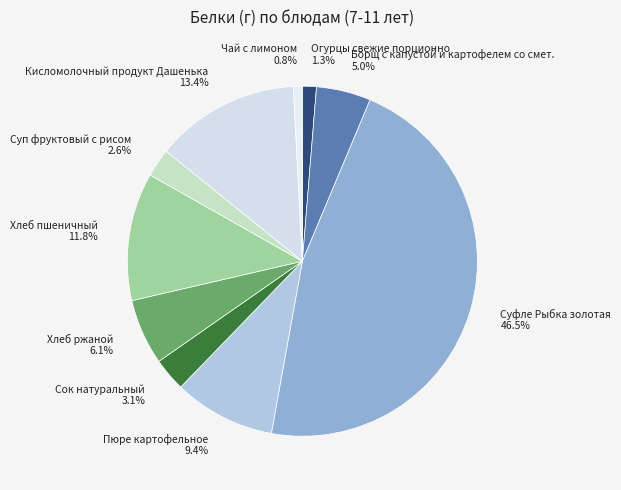

What portion of the pie excludes Хлеб пшеничный 11.8%?

88.2%